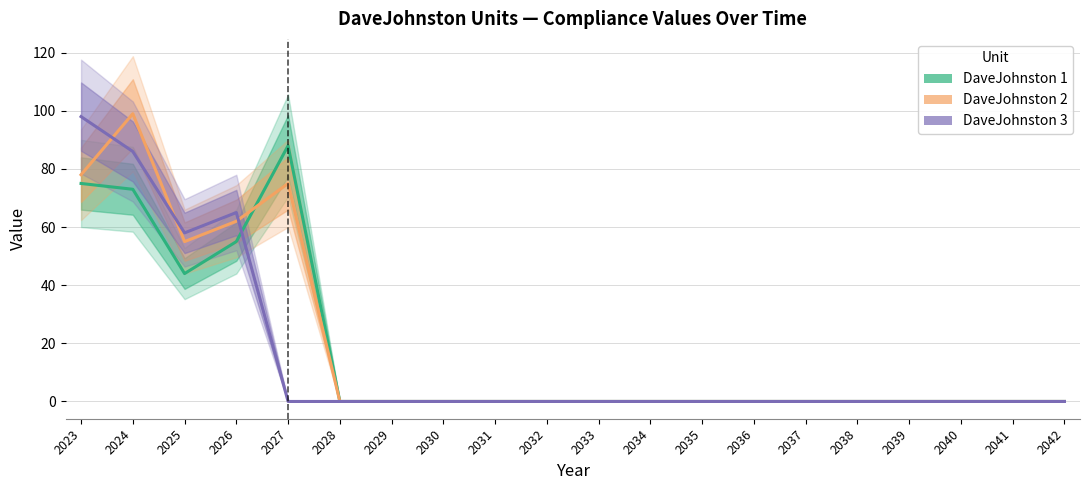

Count the number of categories in the chart.

20